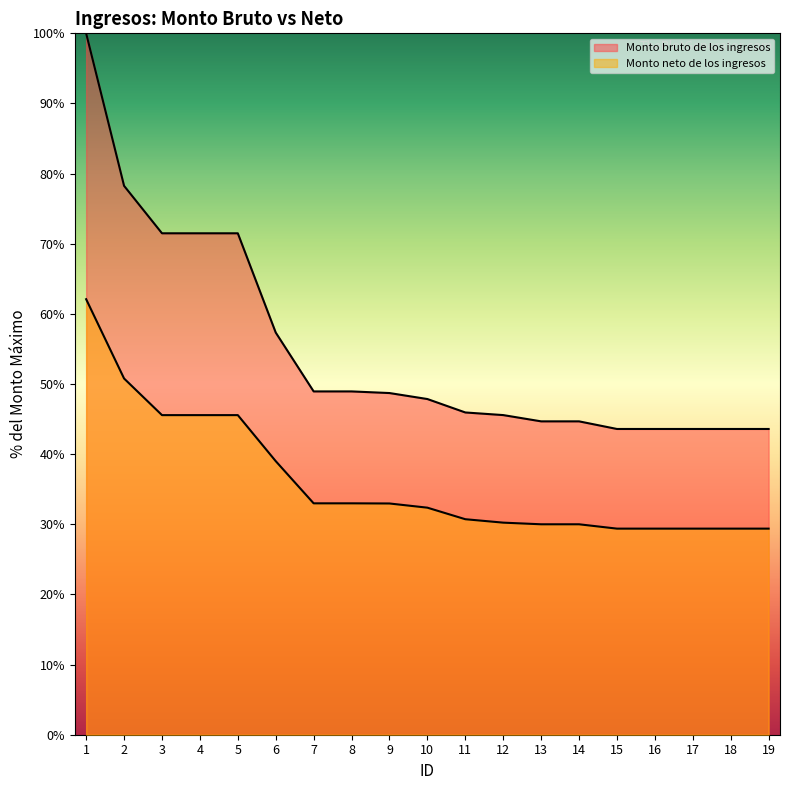

What is the approximate value of Monto neto de los ingresos at 16?

29.4